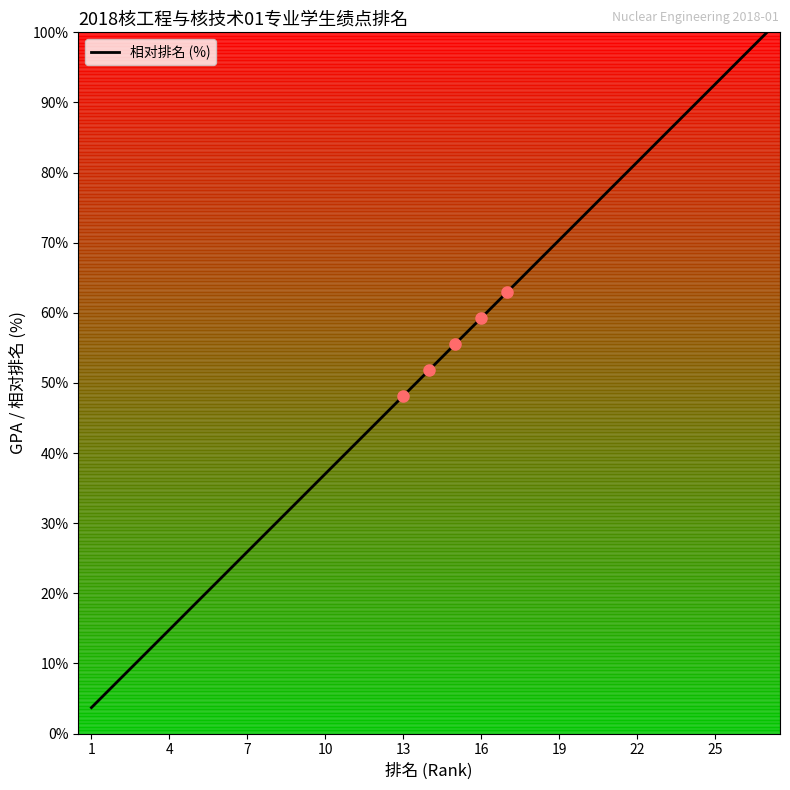

What is the difference between the maximum and minimum values?

96.3